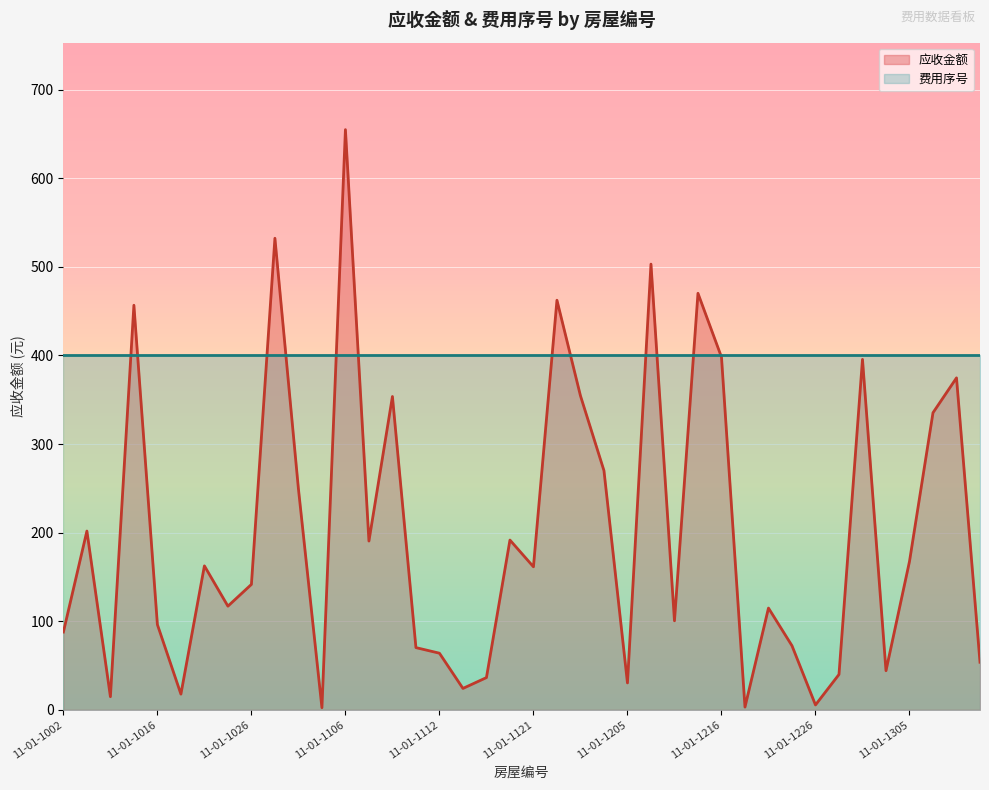

Approximately how many times larger is the value at 11-01-1108 compared to 11-01-1023?

2.2